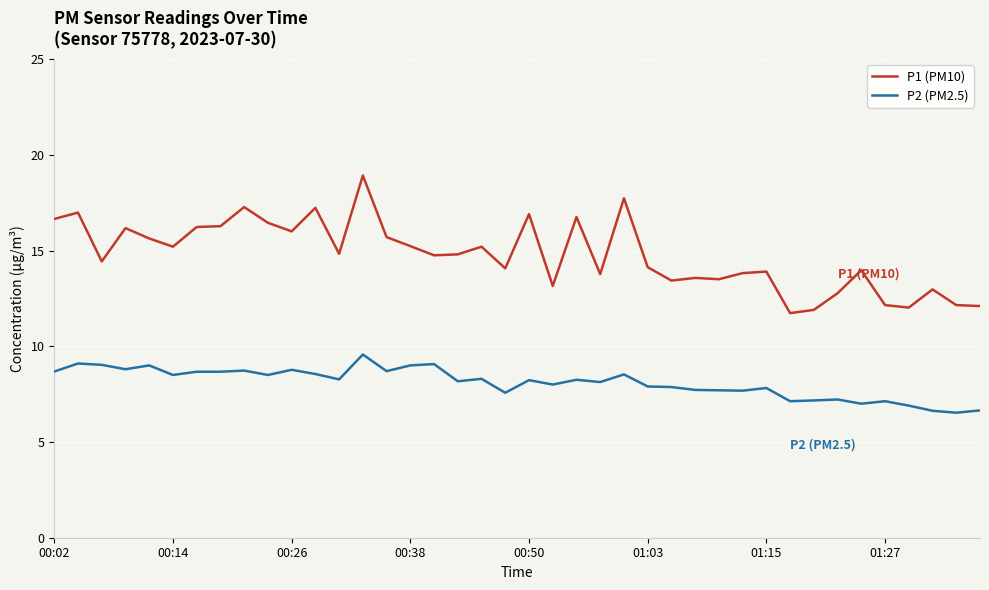

What is the greatest value displayed?

18.9